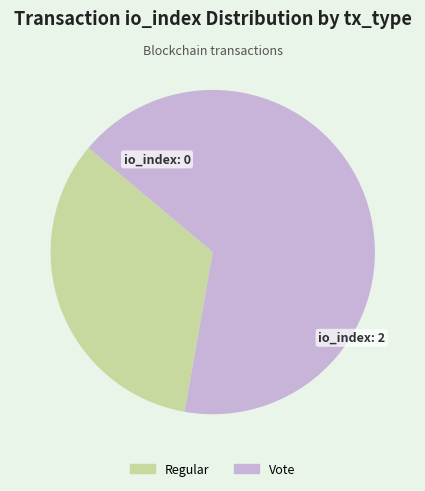

True or false: Vote accounts for 58% of the total.

False